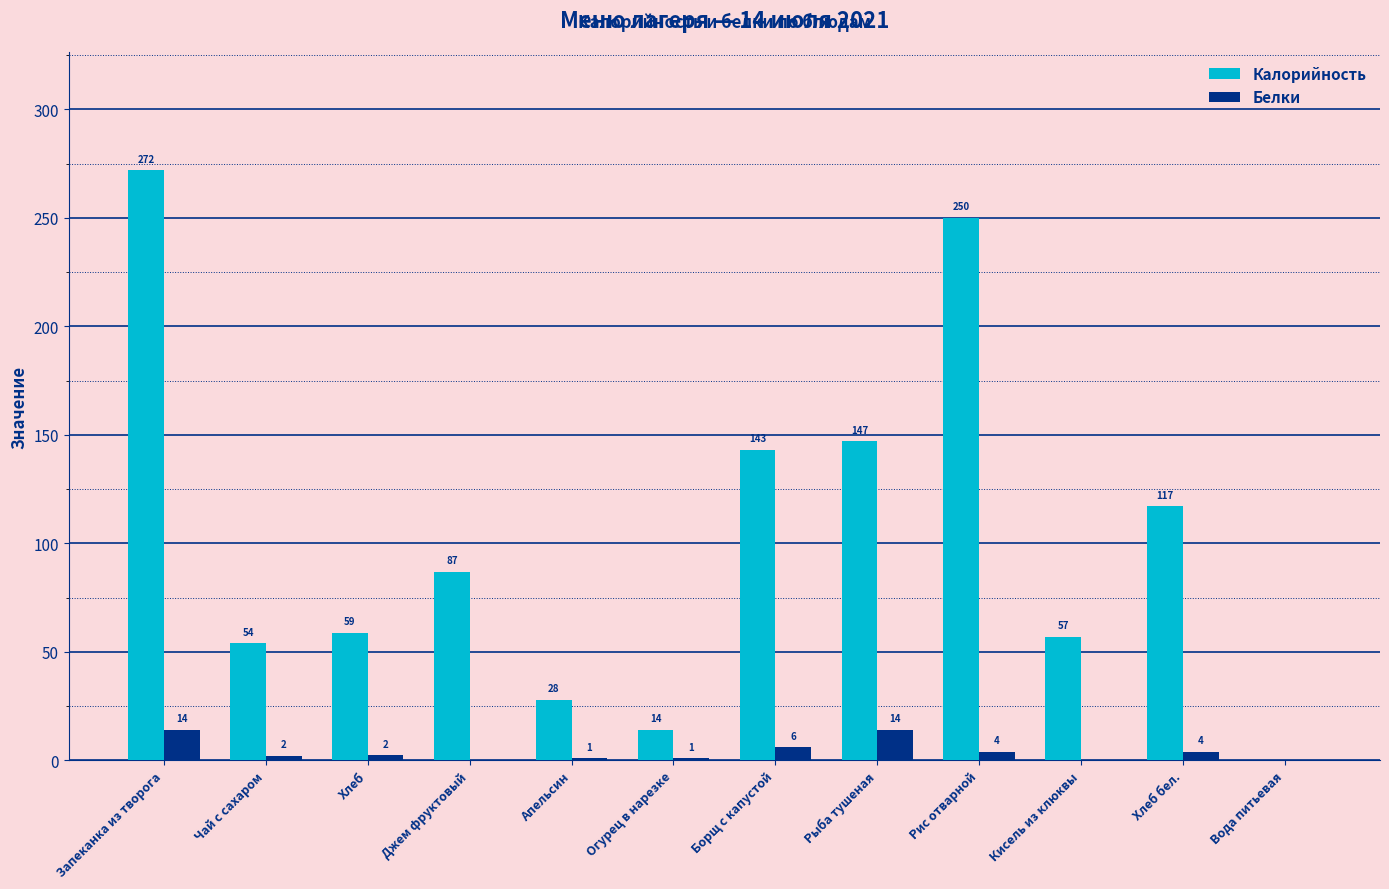

Is it true that Калорийность equals 176.3 at Хлеб бел.?

False